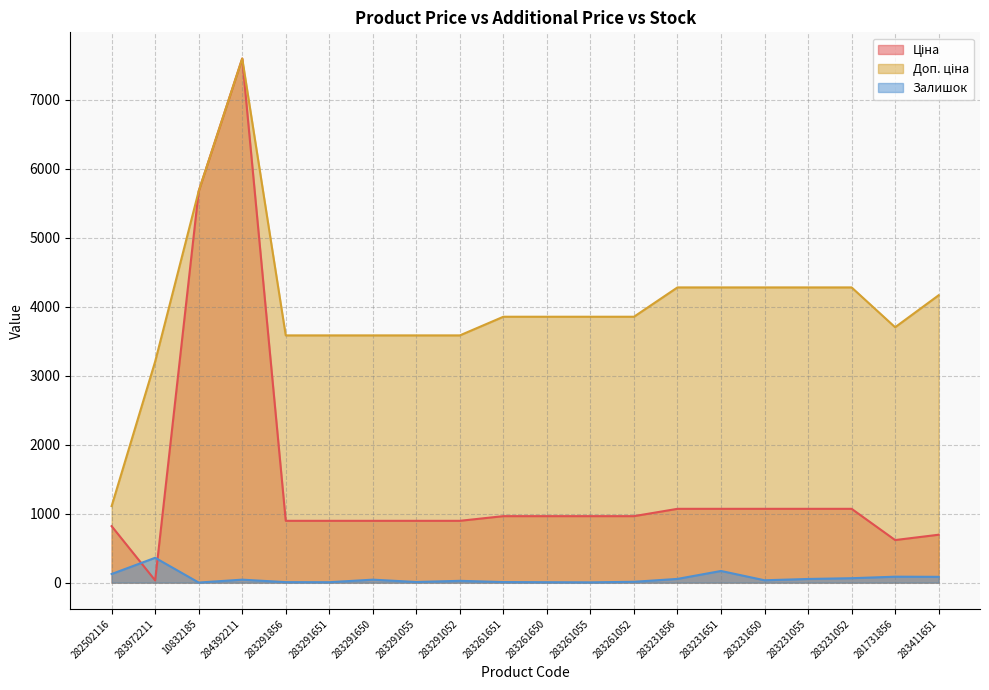

Where is Доп. ціна nearest to the value 4352?

283231856